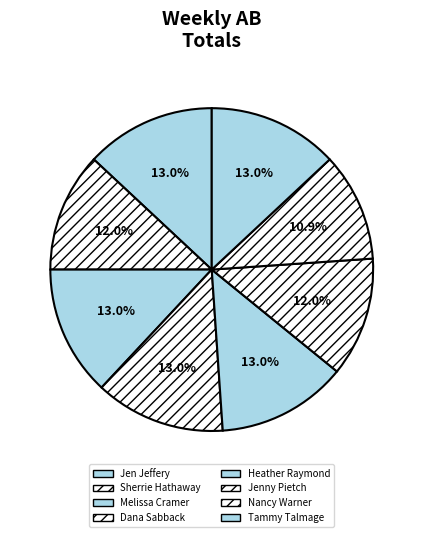

How many segments does this pie chart have?

8